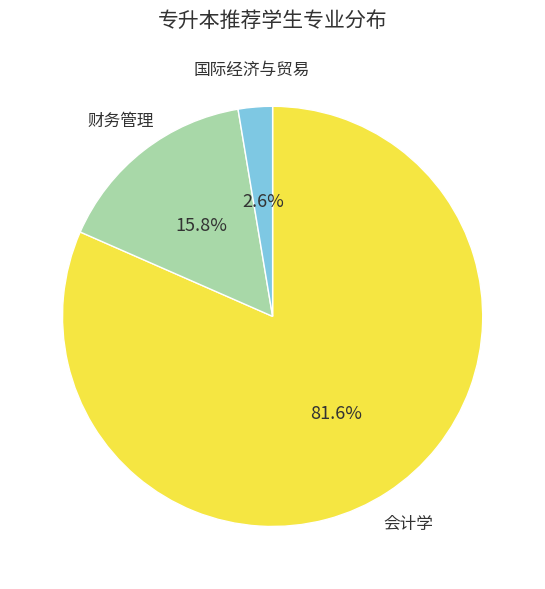

Is there any slice that represents more than half of the pie?

Yes